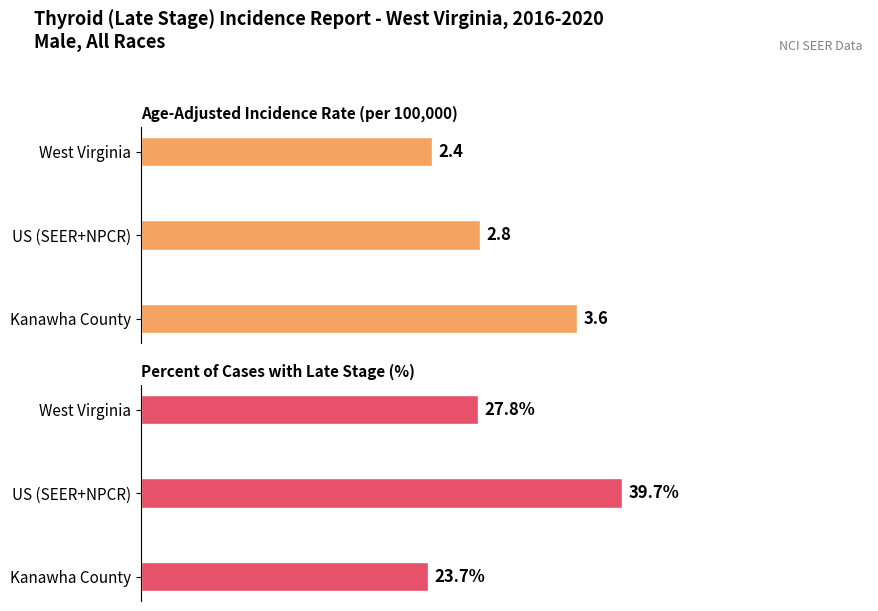

List the series in order of their overall mean, lowest first.

Age-Adjusted Incidence Rate, Percent of Cases with Late Stage